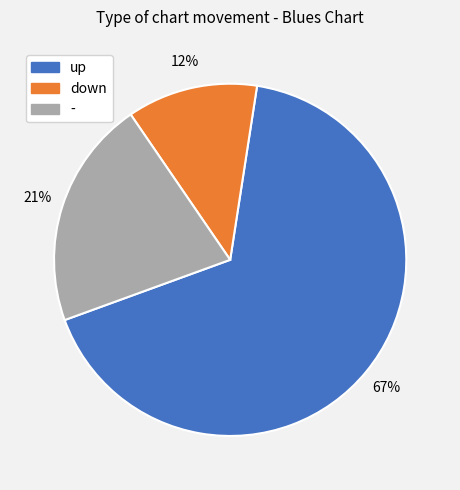

What is the largest slice in the pie chart?

up